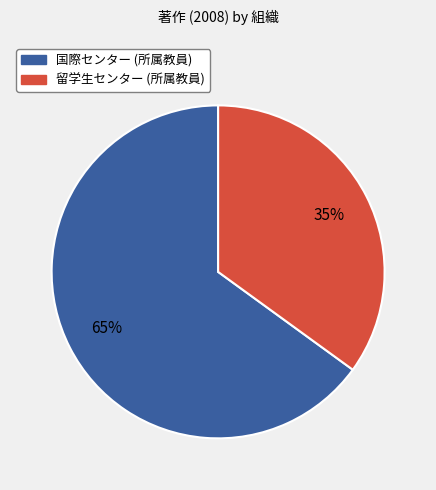

Is it true that 国際センター (所属教員) is 54% of the pie?

False